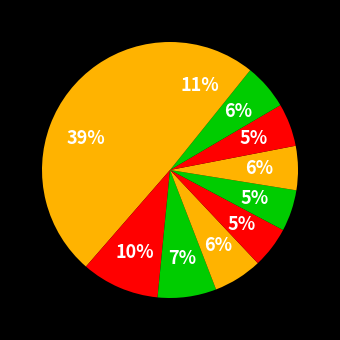

How many segments does this pie chart have?

10